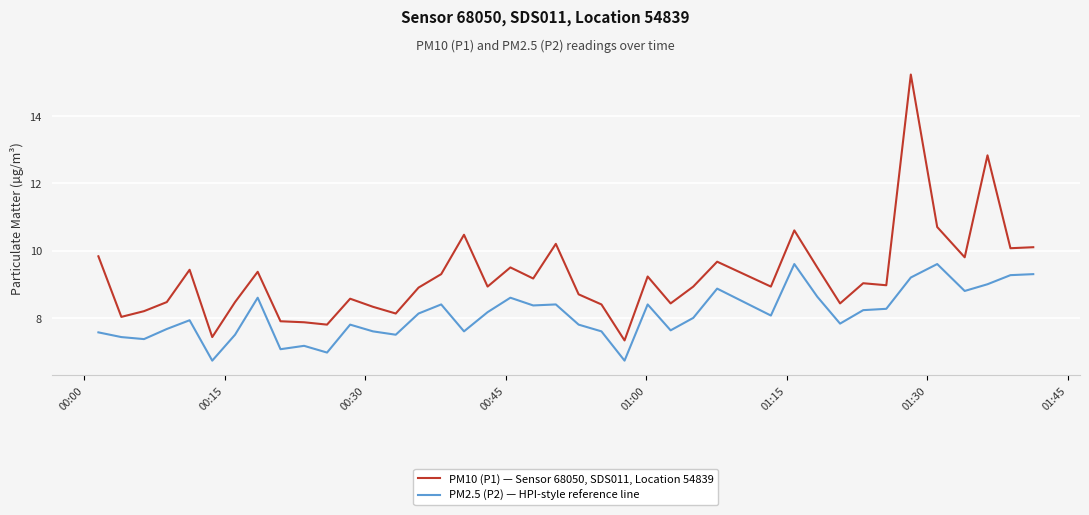

True or false: PM2.5 (P2) — HPI-style reference line and PM10 (P1) — Sensor 68050, SDS011, Location 54839 cross at least once.

False